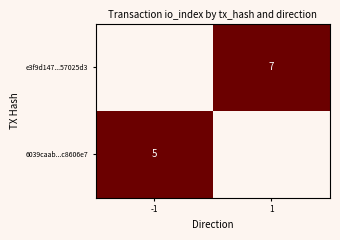

True or false: e3f9d147...57025d3 has a value of 7 at 1.

True